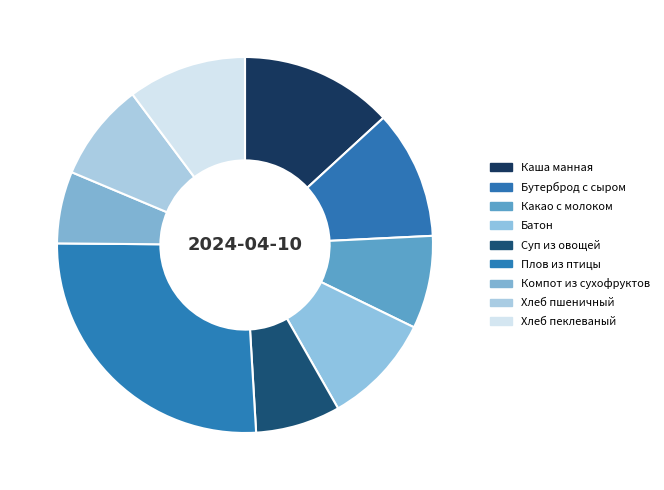

Is the sum of Батон and Плов из птицы greater than half?

No